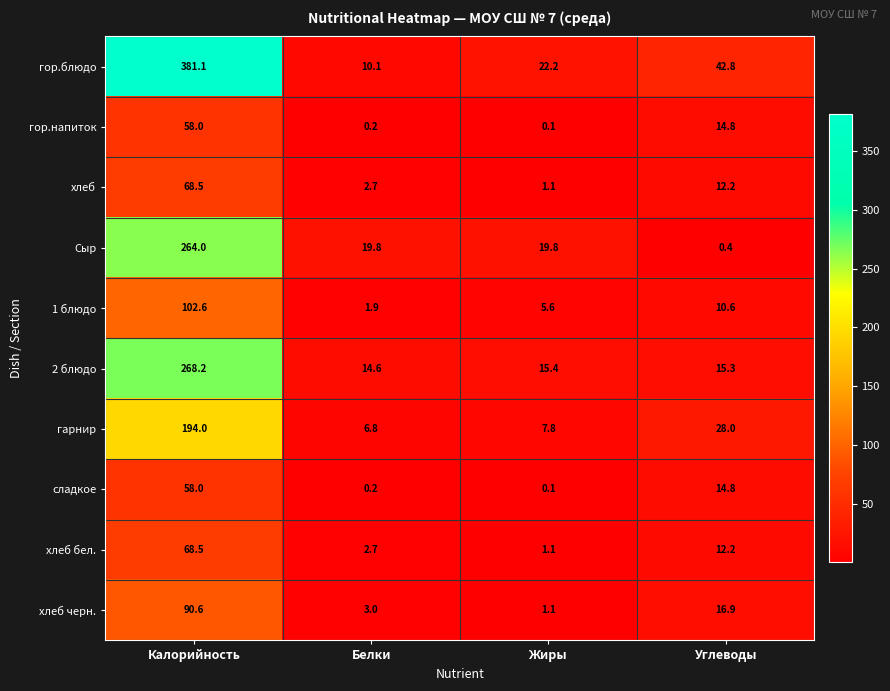

Which category has the highest value in the хлеб черн. series?

Калорийность